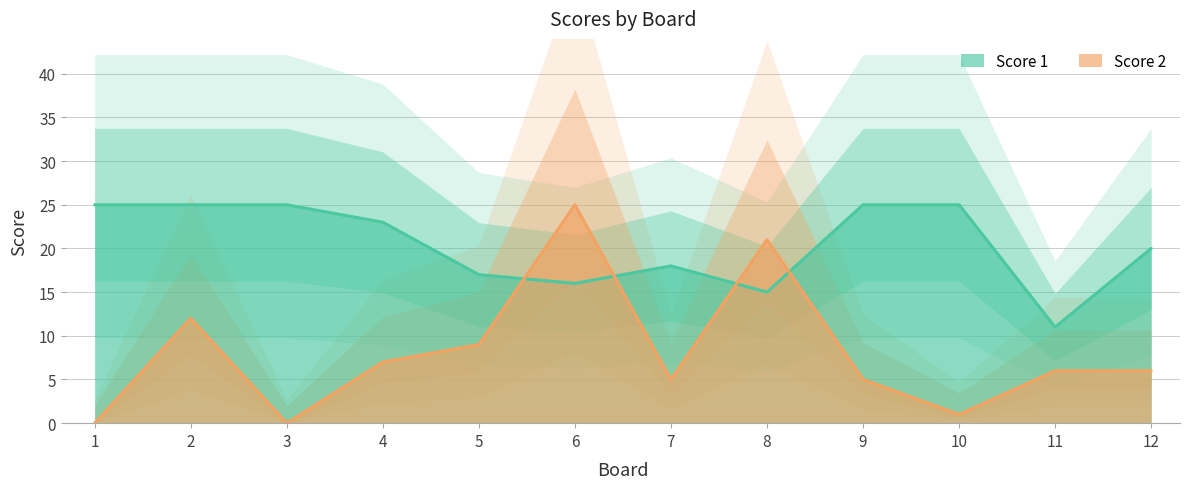

Where is the first local minimum for Score 2?

3